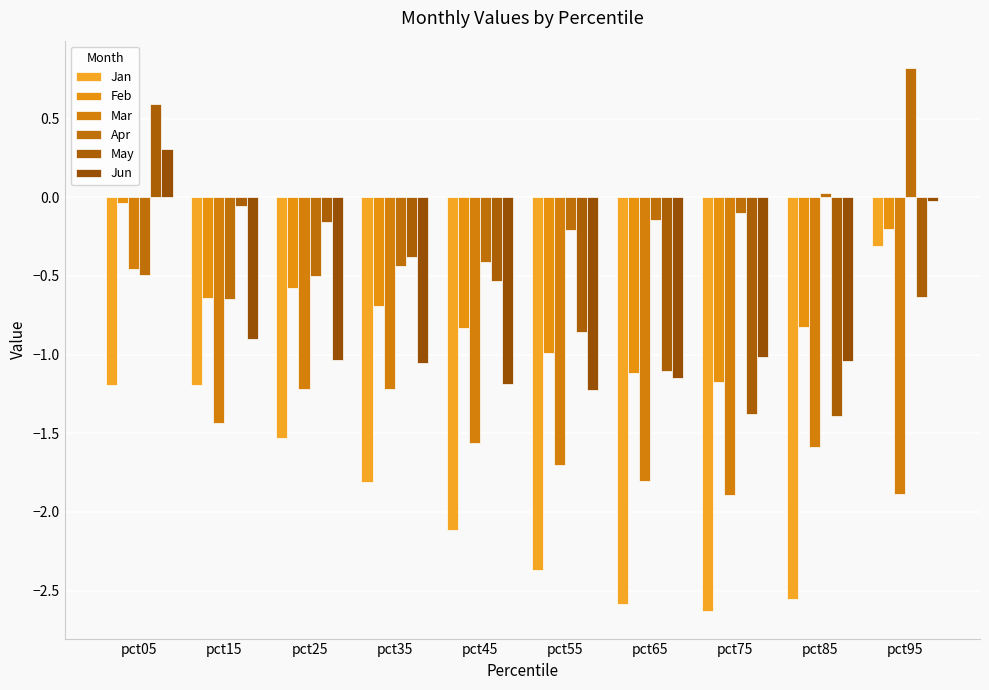

How many bars are there in each group?

6